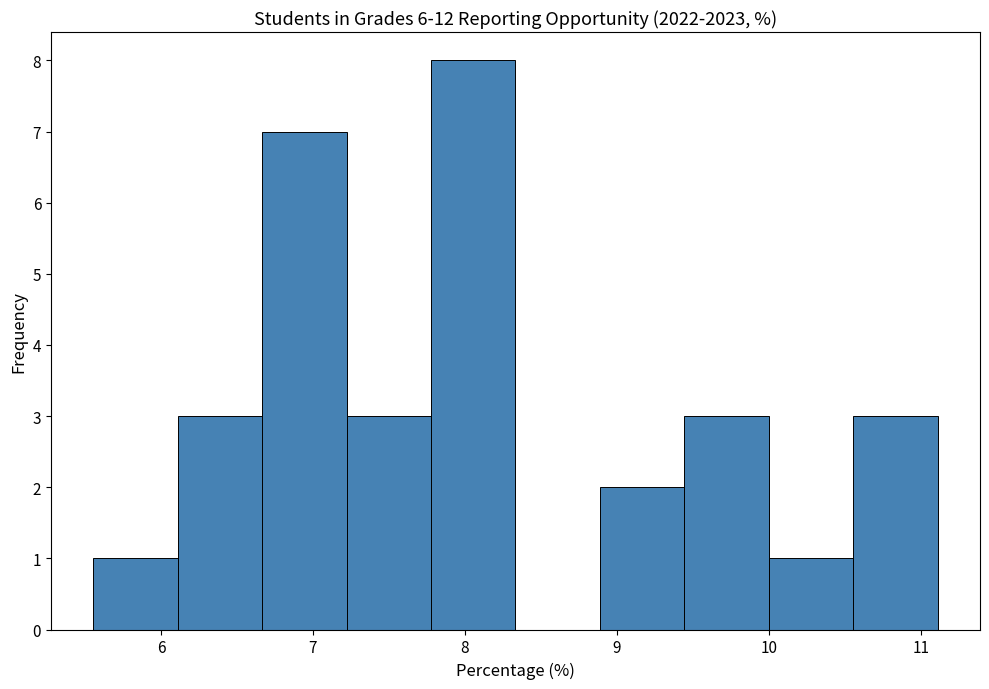

How tall is the bar that spans 7.8 to 8.3 on the x-axis? Neither the bar edges nor the heights are printed on the chart, so give them approximately, as read against the axes.

8